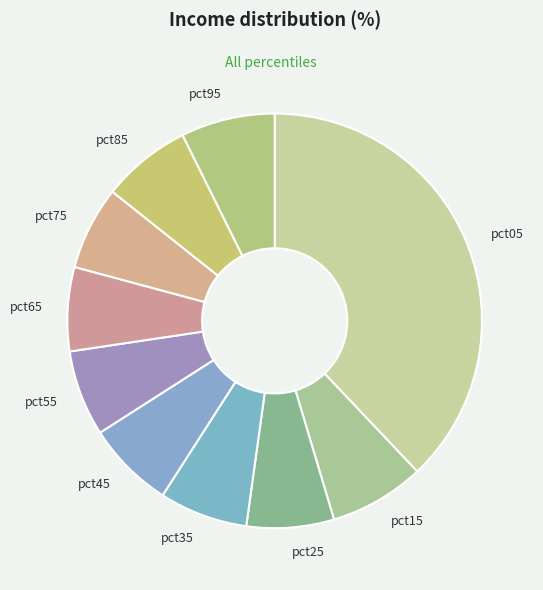

Count the number of slices in the pie.

10